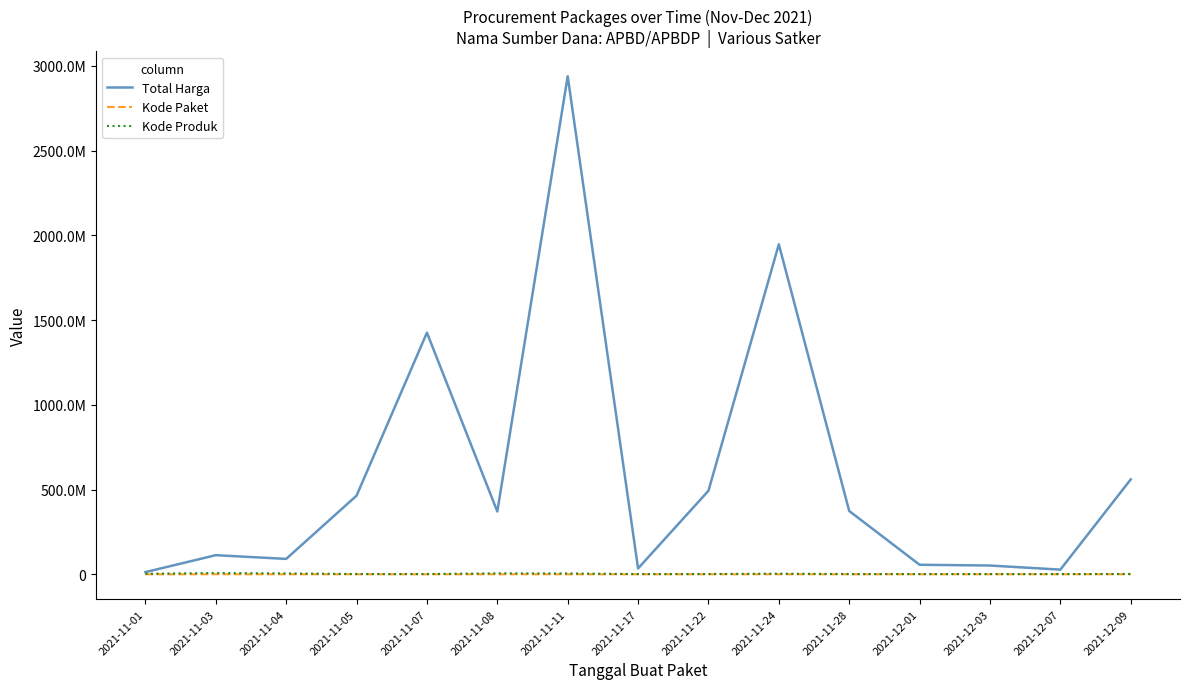

What is the spread (max minus min) of values at 2021-12-03?

51483217